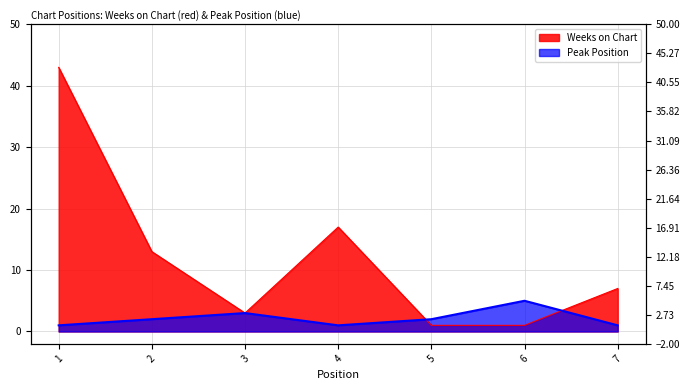

Count the Peak Position values in the range 1 to 3.

6